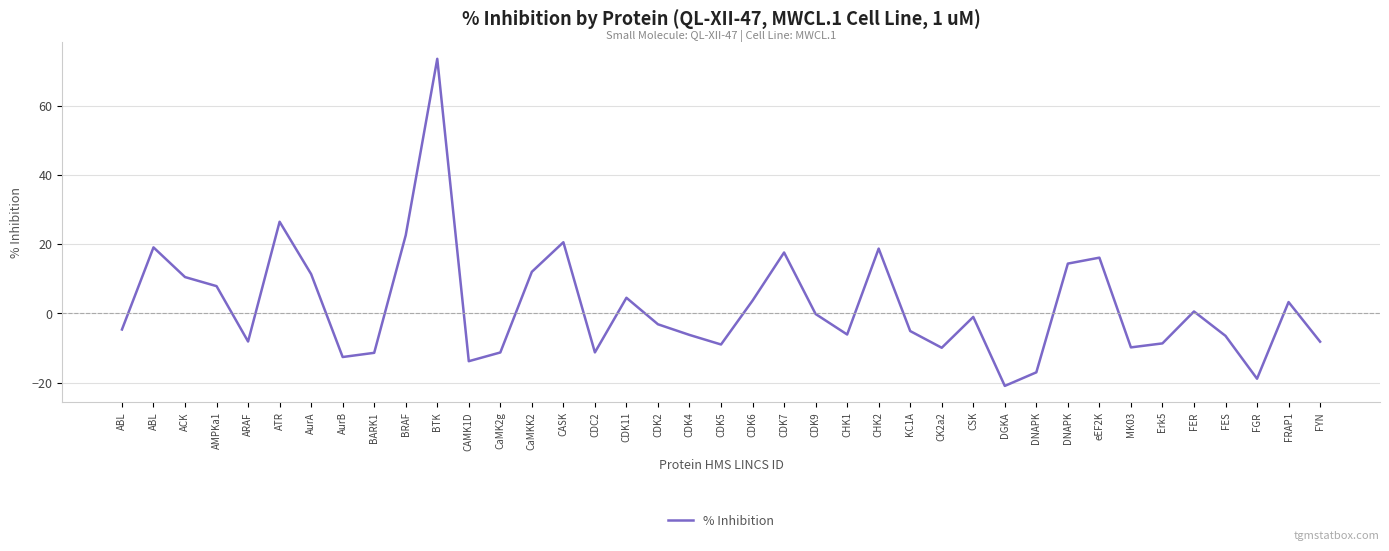

How many lines are shown in the chart?

1